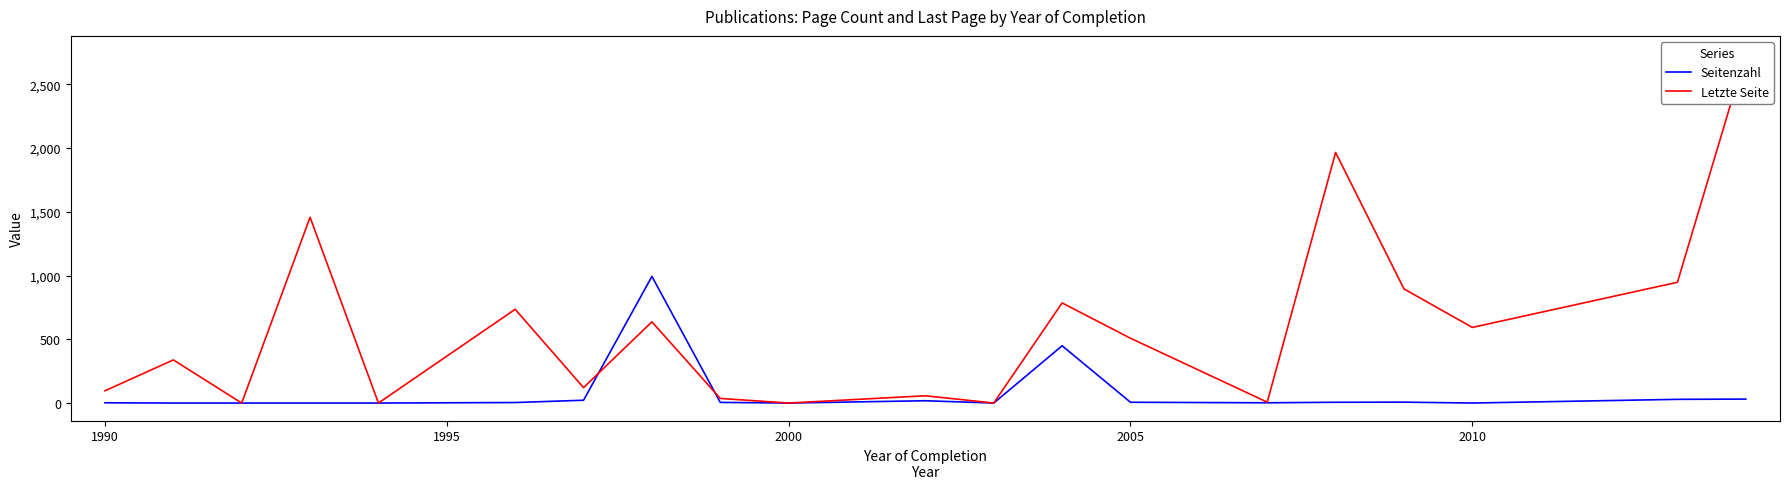

What is the highest value of the Seitenzahl series?

993